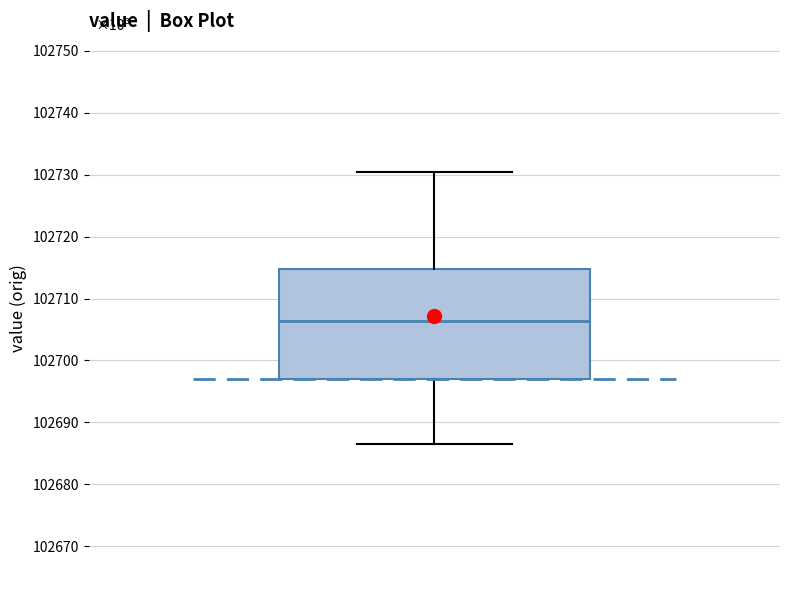

Read this box plot against the y-axis: the position of the median line, the range covered by the box, and the ends of both whiskers. The values are not printed on the chart, so give them approximately, as read against the axis.

median 102706, box 102697 to 102715, whiskers 102687 to 102731